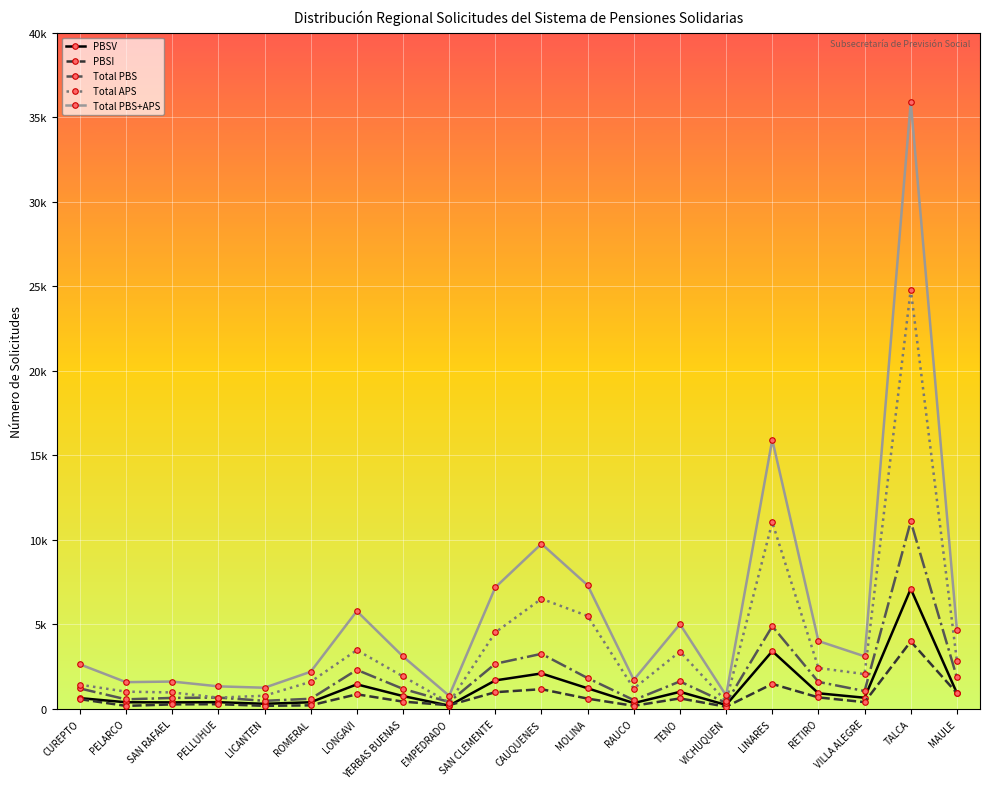

What is the minimum value for PBSI?

124